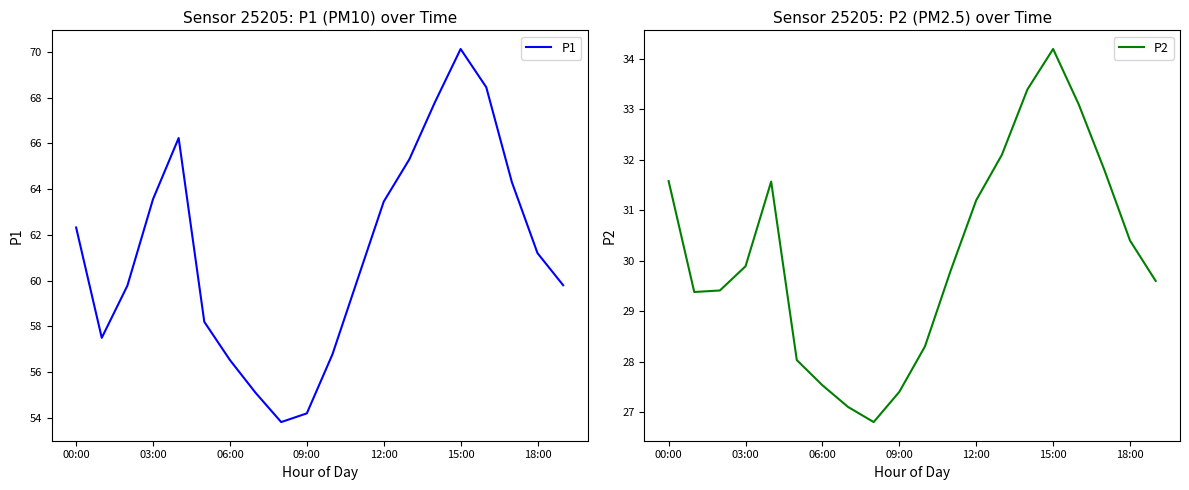

What is the total value across all series at 7?

82.2